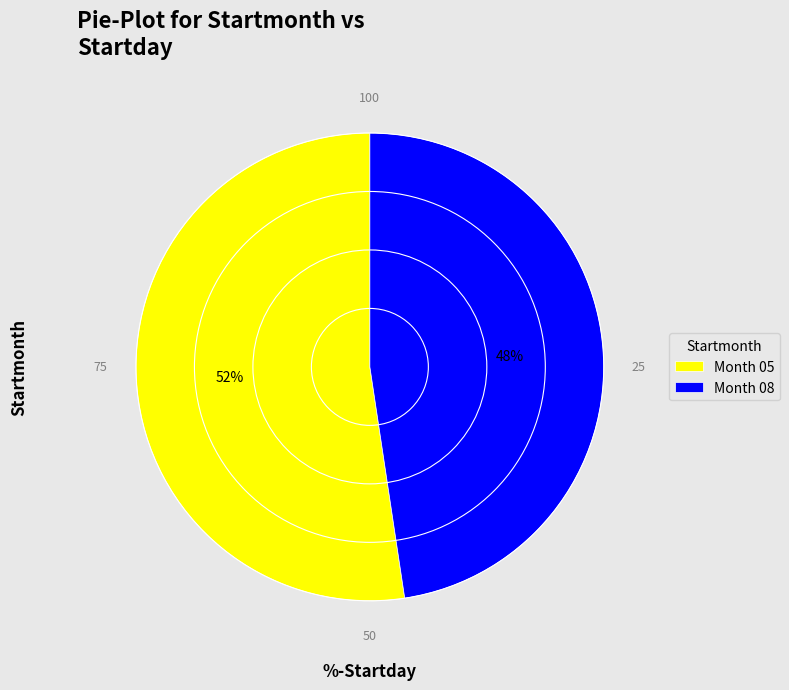

Is the sum of Month 05 and Month 08 greater than half?

Yes